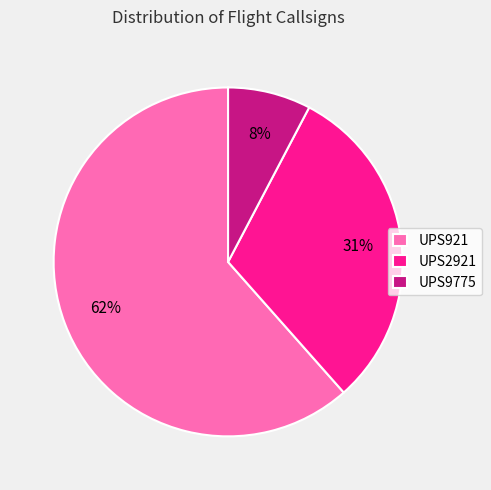

Which category has the biggest portion of the pie?

UPS921